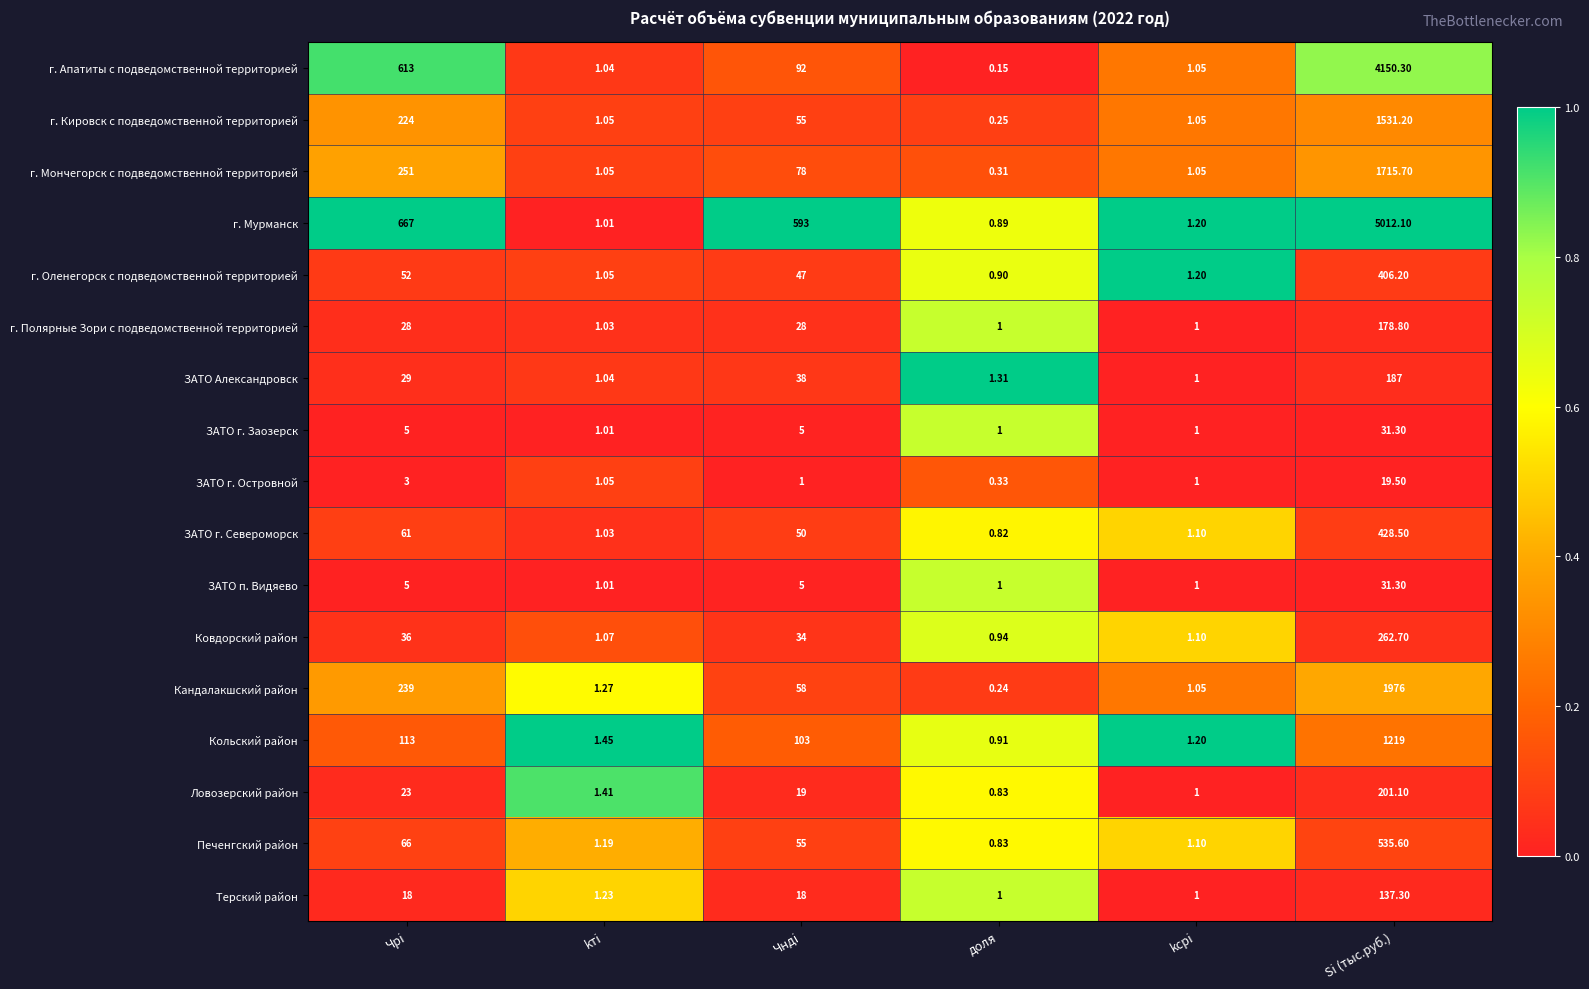

At which category is the sum across all series the highest?

Si (тыс.руб.)